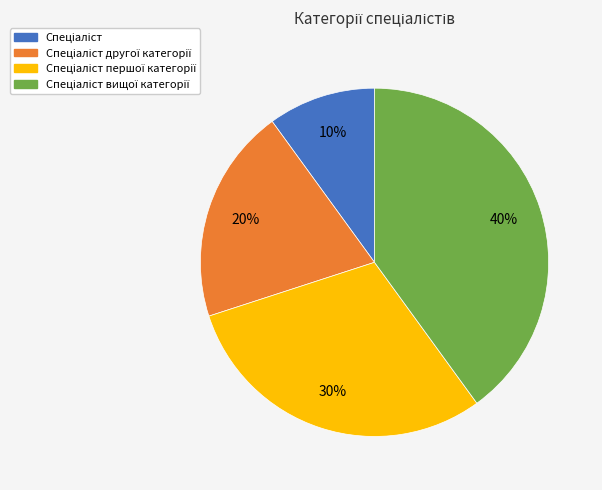

To the nearest percent, what is the average slice percentage?

25%